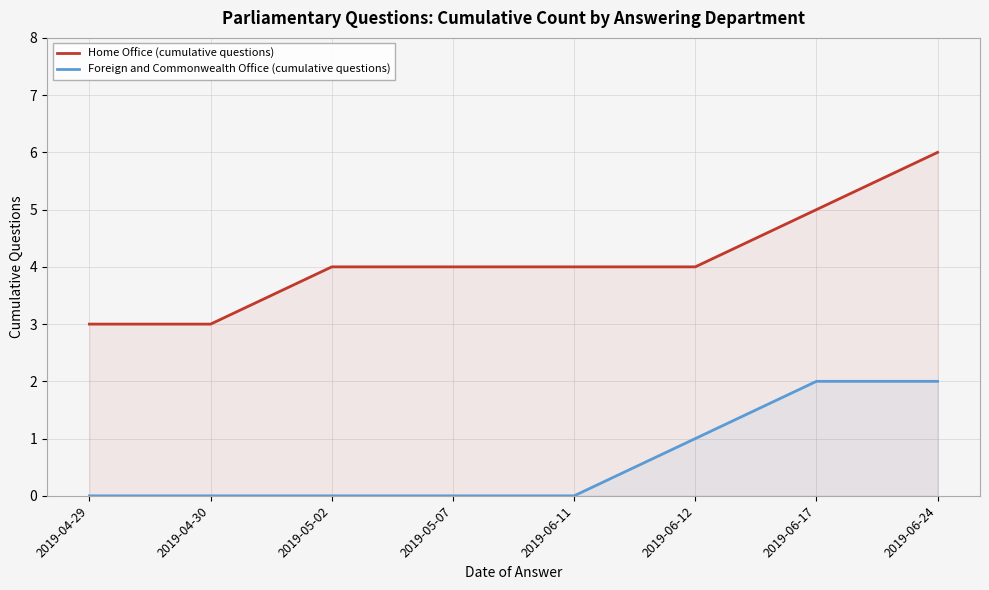

How many values in the Home Office (cumulative questions) series are below 4?

2